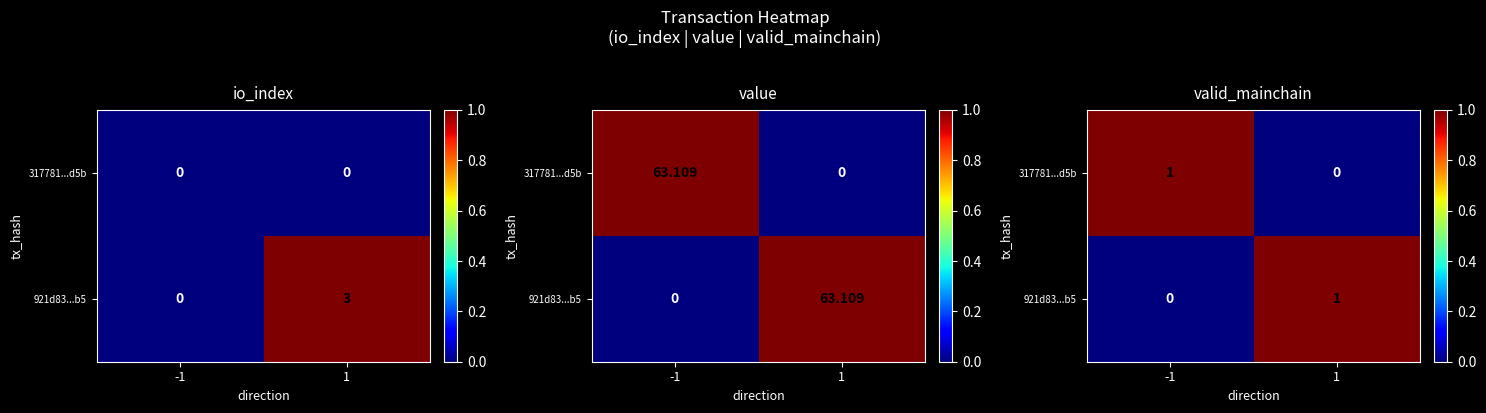

List the labels in order of 317781...d5b value, smallest first.

1, -1